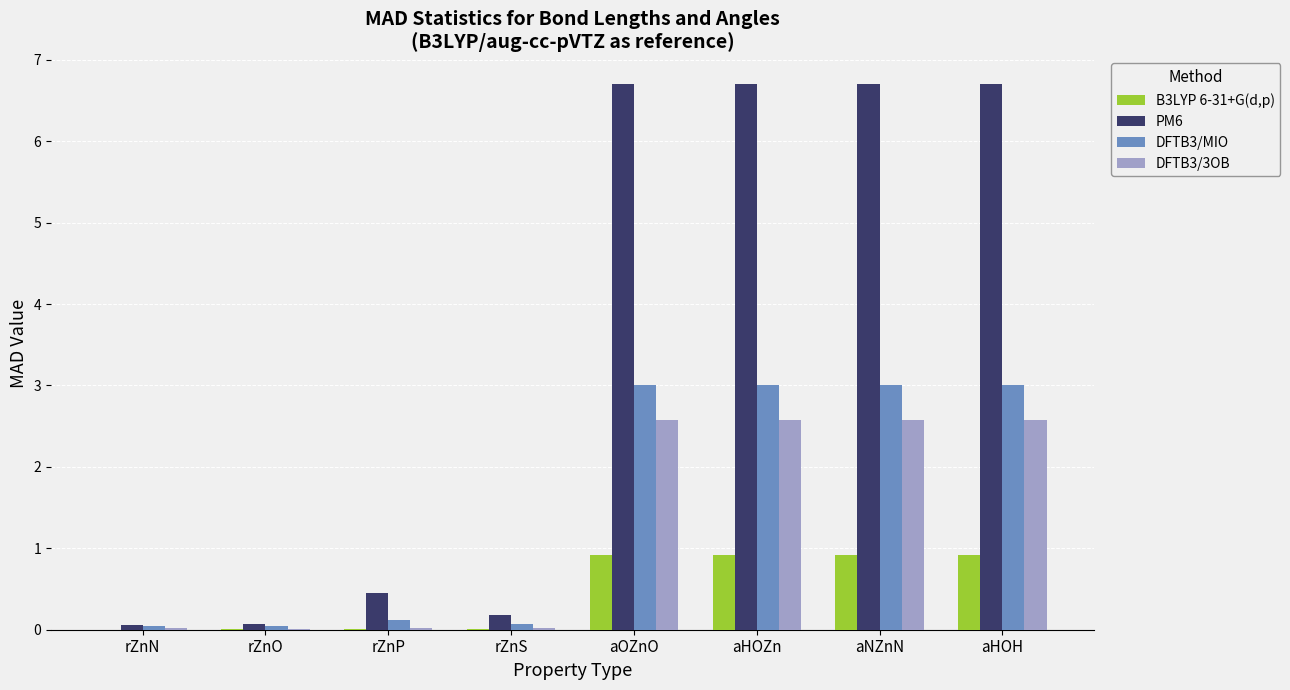

What is the maximum value shown in the chart?

6.7